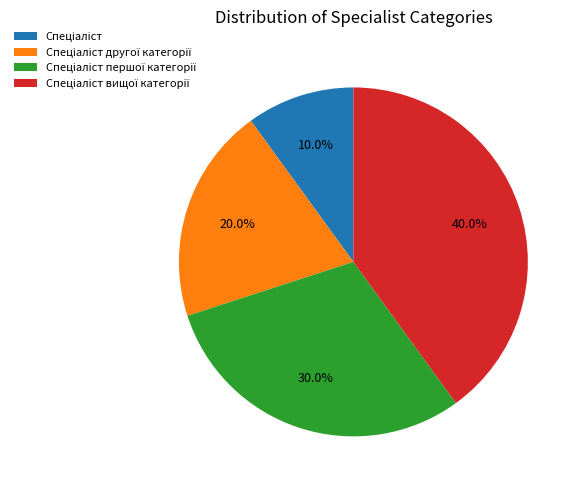

Is there a majority slice in this chart?

No